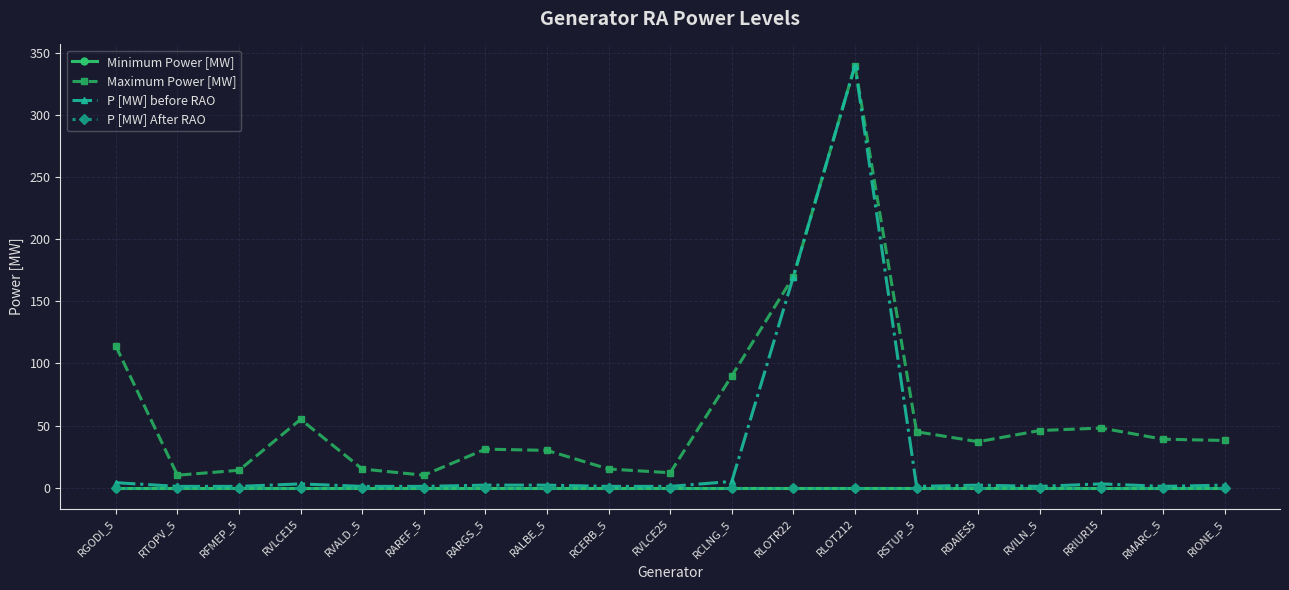

Which series changed the most between RCERB_5 and RDAIES5?

Maximum Power [MW]